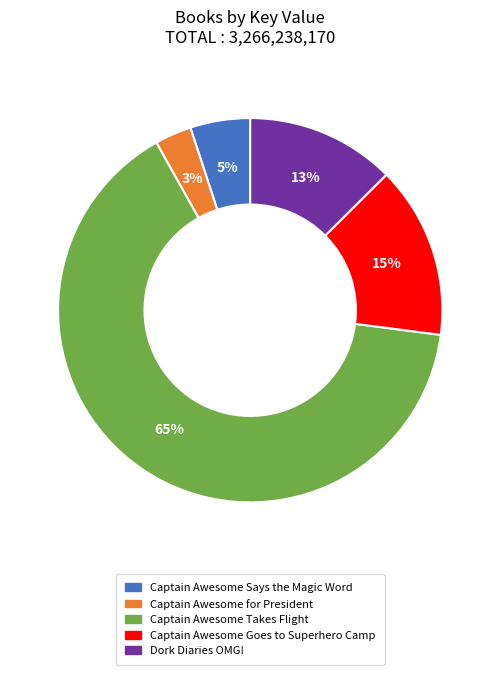

Which category accounts for the majority?

Captain Awesome Takes Flight